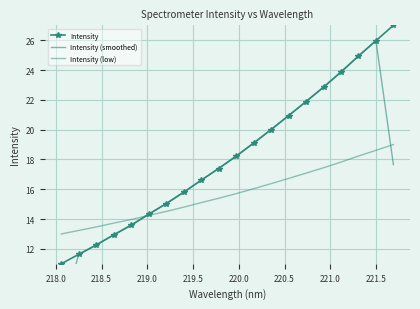

Reading left to right, what are all the values shown in this chart?

Intensity: 11.0	11.6	12.3	12.9	13.6	14.3	15.0	15.8	16.6	17.4	18.2	19.1	20.0	20.9	21.9	22.8	23.9	24.9	26.0	27.0
Intensity (smoothed): 7.5	11.6	12.3	12.9	13.6	14.3	15.1	15.8	16.6	17.4	18.2	19.1	20.0	20.9	21.9	22.9	23.9	24.9	26.0	17.7
Intensity (low): 13.0	13.2	13.5	13.7	14.0	14.2	14.5	14.8	15.1	15.4	15.7	16.0	16.4	16.7	17.1	17.4	17.8	18.2	18.6	19.0